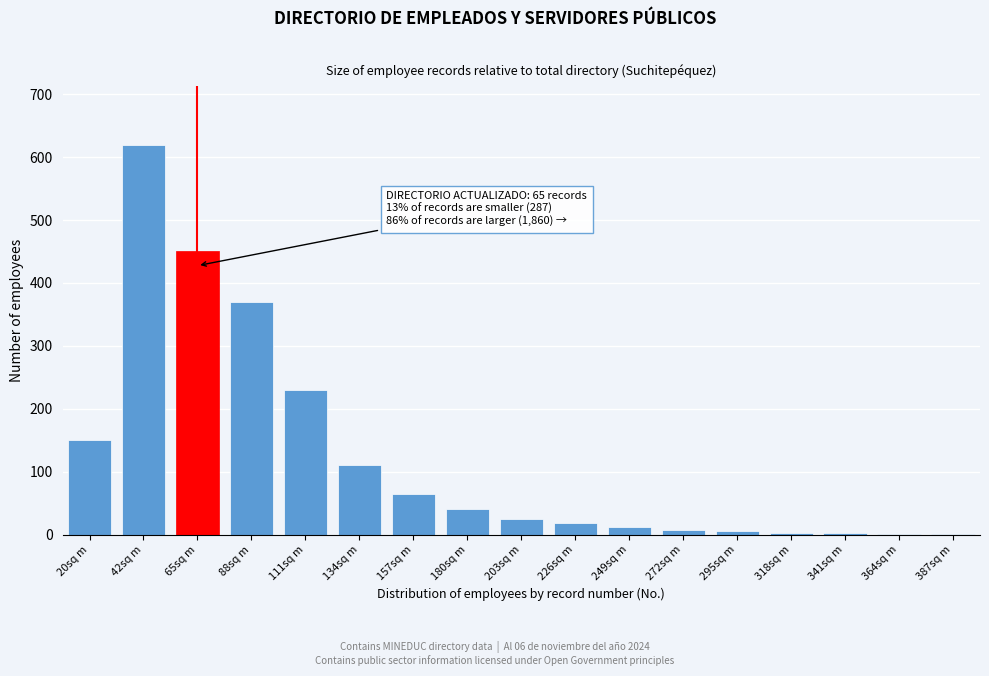

Which has a higher value, 157sq m or 134sq m?

134sq m